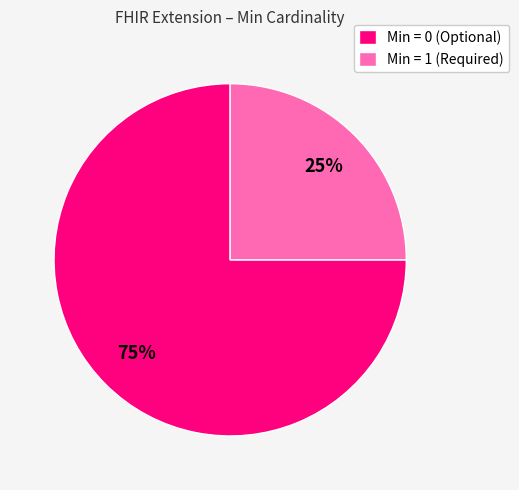

True or false: Min = 0 (Optional) accounts for 75% of the total.

True